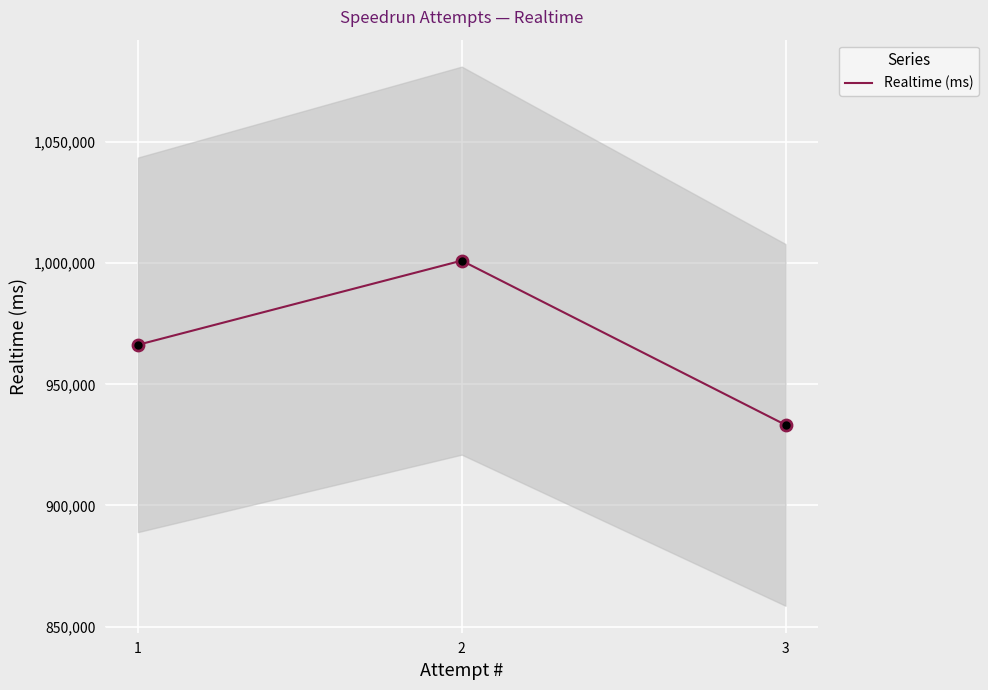

What is the change in value from 1 to 3?

-33043